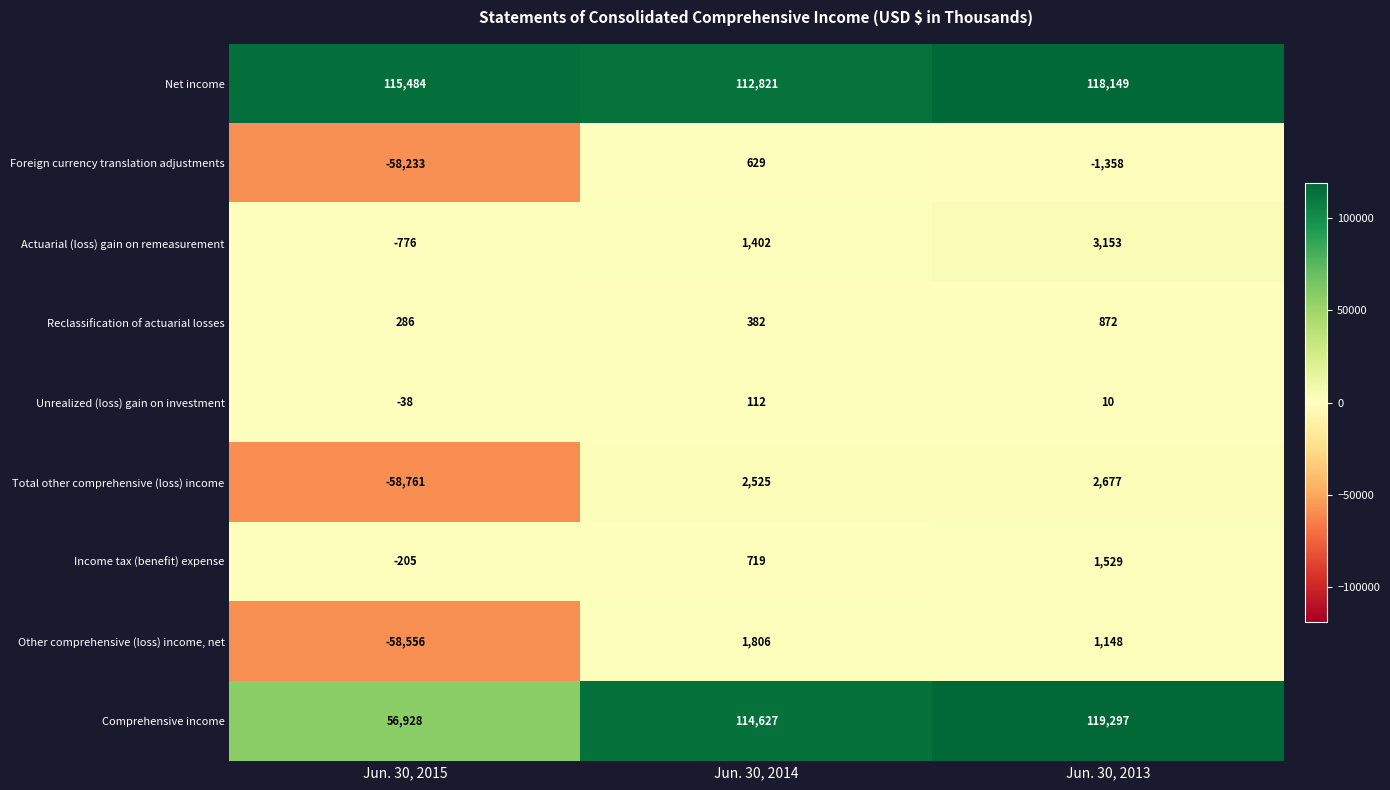

What is the difference between the highest and lowest values at Jun. 30, 2013?

120655